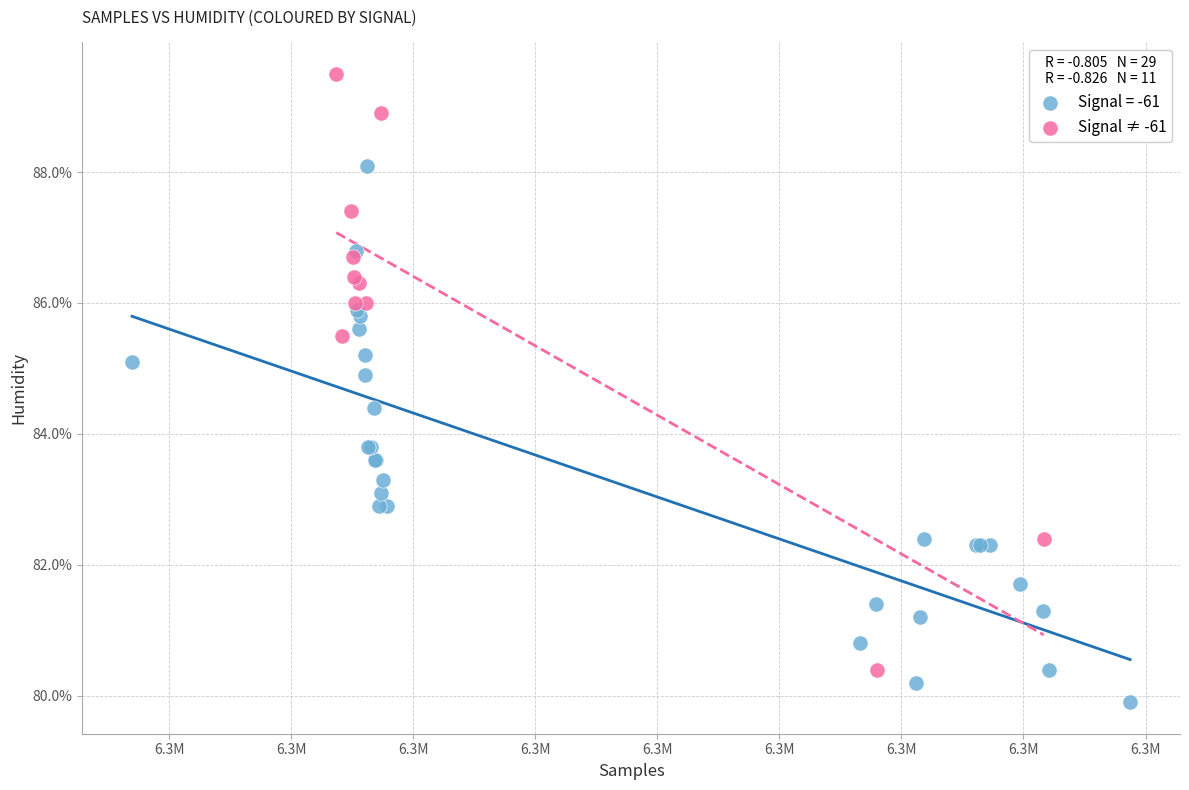

Which series has the largest Y range (max minus min)?

Signal ≠ -61